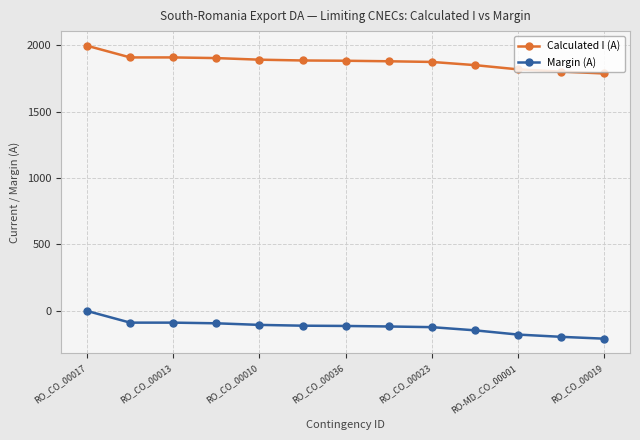

What is the difference between the maximum and minimum values in the Calculated I (A) series?

209